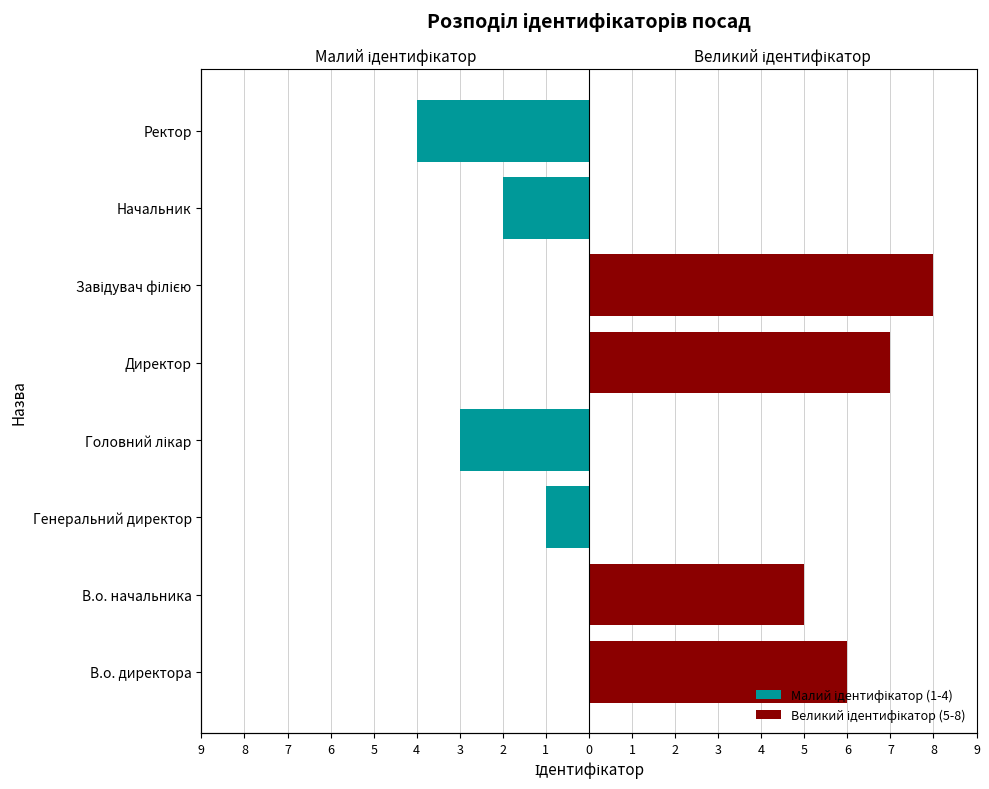

What is the value of the Малий ідентифікатор (1-4) bar at the 8th from the left?

-4